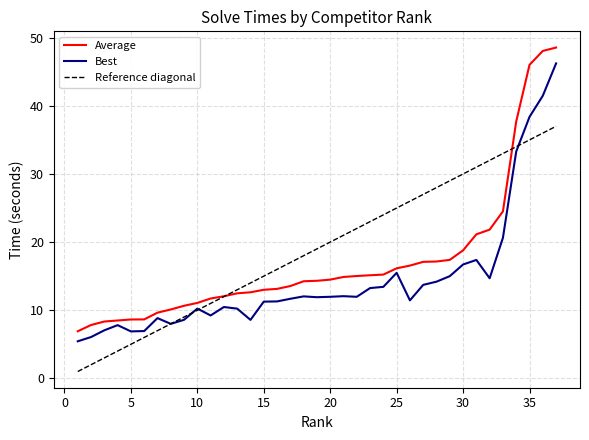

What is the minimum value for Best?

5.4